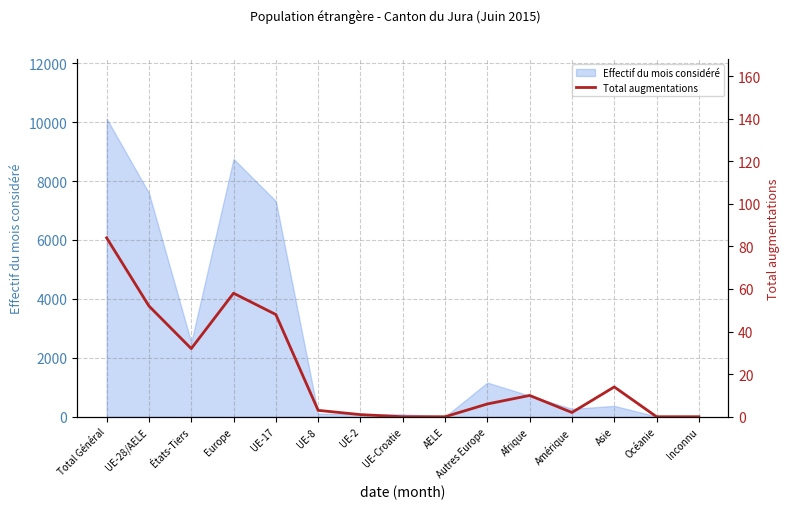

Is it true that the value at UE-Croatie is 0?

True